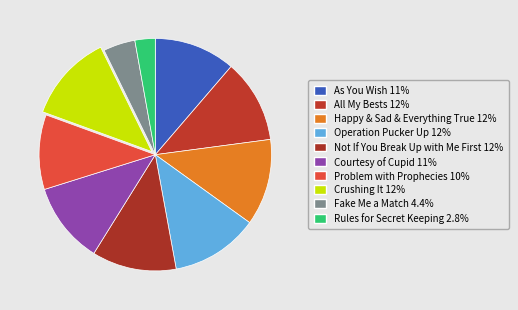

Is there a majority slice in this chart?

No